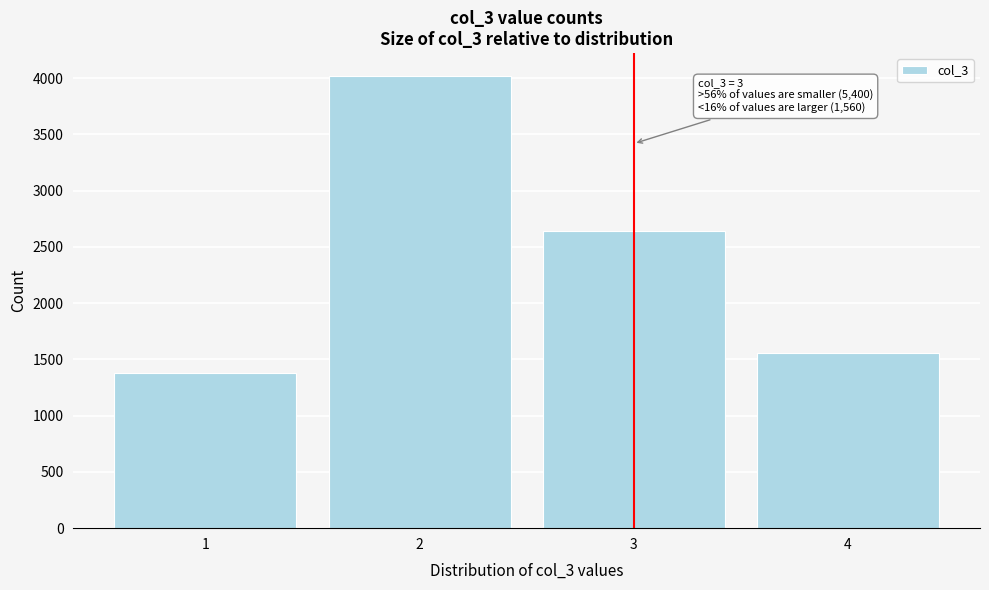

Reading left to right, extract all data points from this chart.

1380	4020	2640	1560